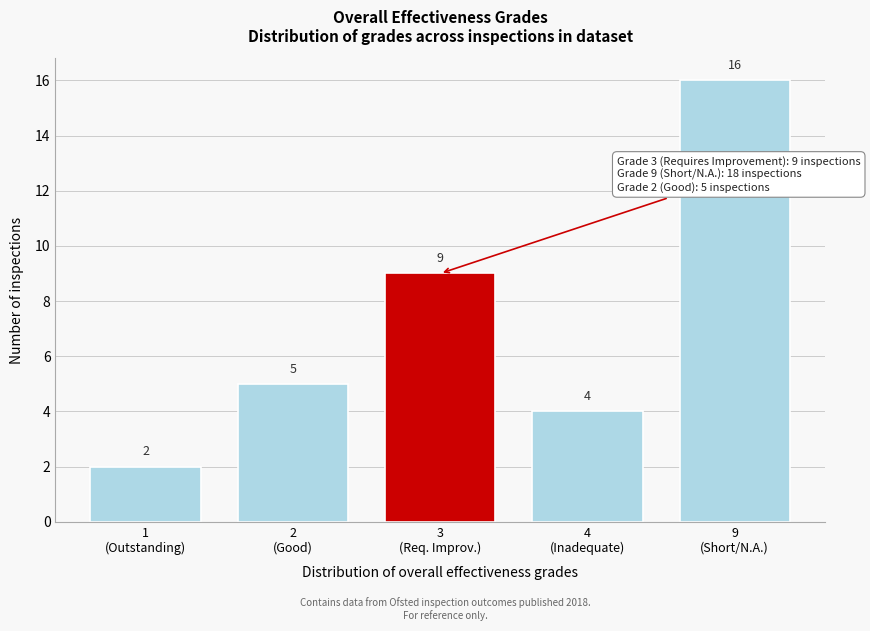

Reading right to left, transcribe all the data shown in this chart.

16	4	9	5	2